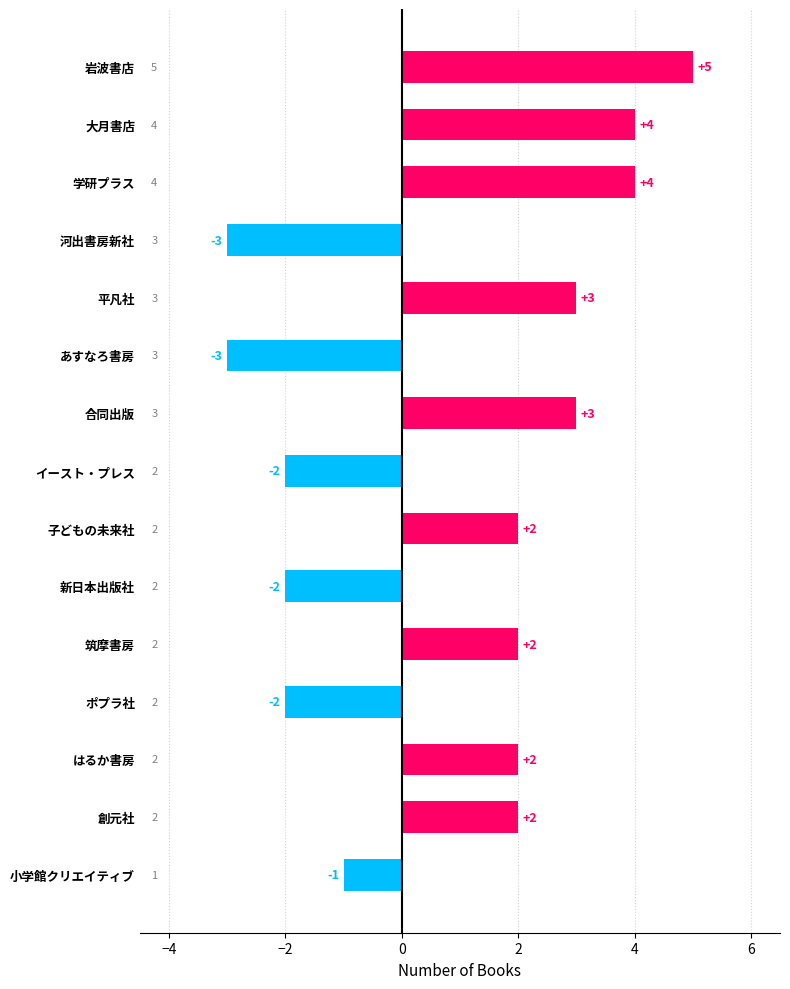

How many categories are shown in the chart?

15